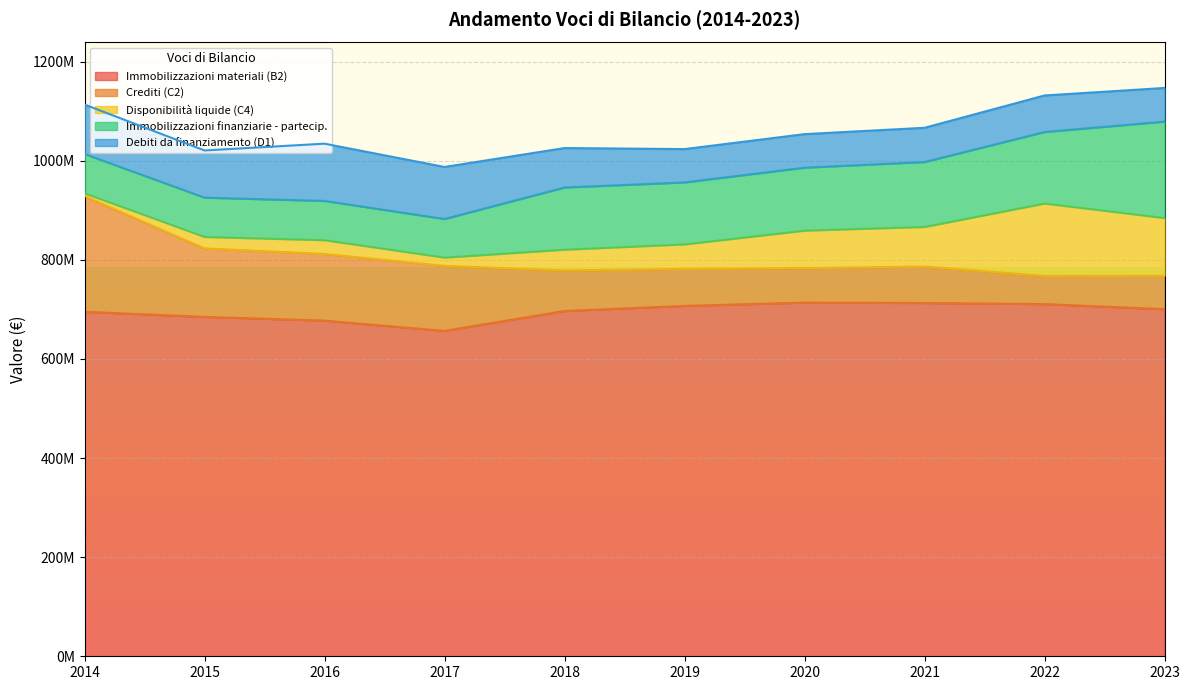

At how many categories does at least one series exceed 520873238?

10